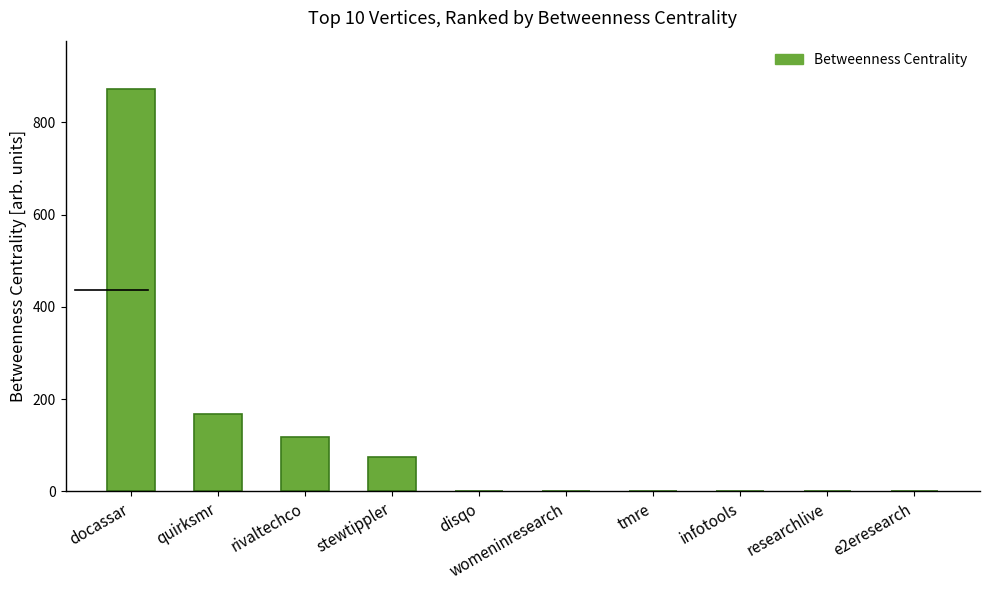

How many categories are shown in the chart?

10